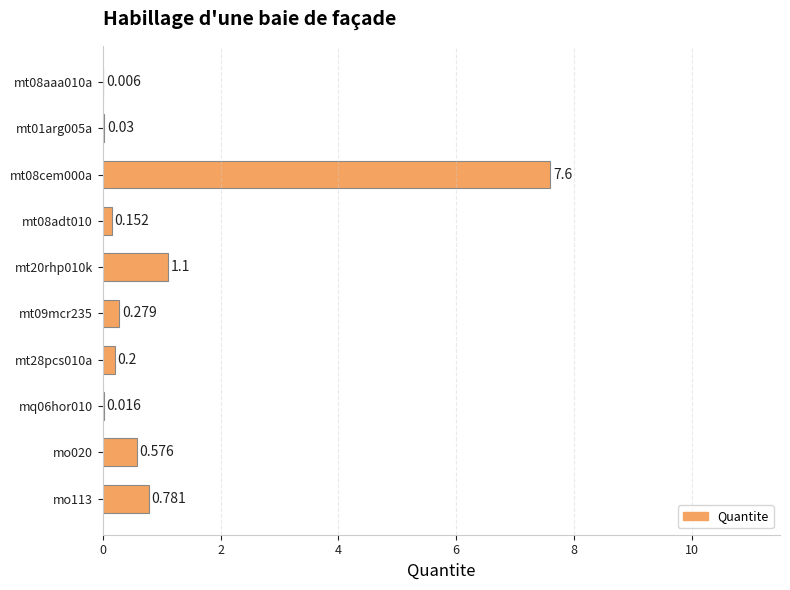

Are the bars horizontal?

Yes